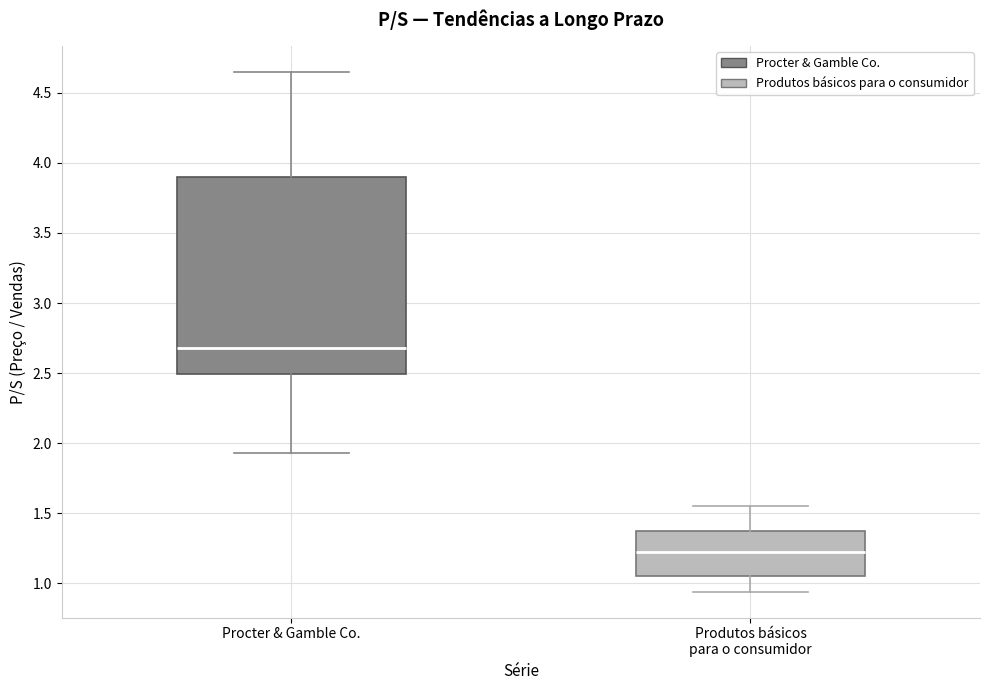

Which box's median line is the lowest?

Produtos básicos para o consumidor